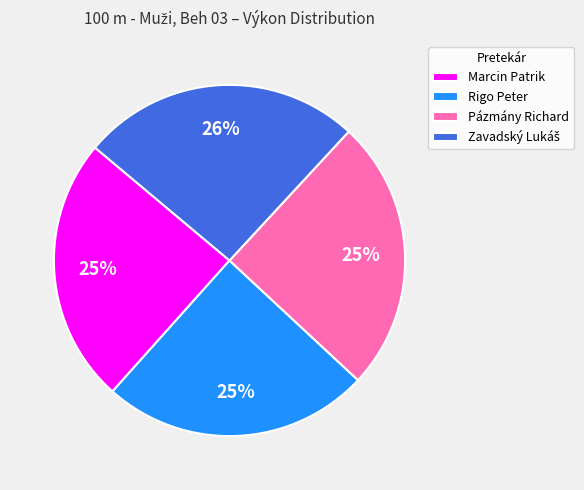

Is the sum of Pázmány Richard and Rigo Peter greater than half?

No